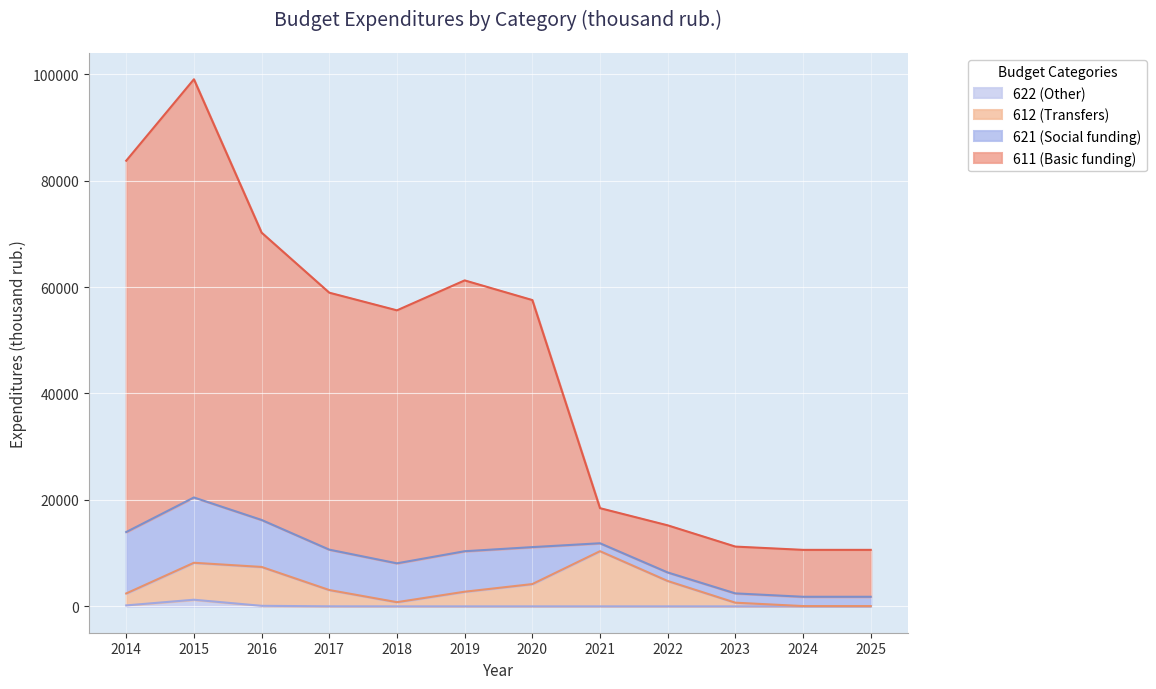

Which series has the widest spread of values?

611 (Basic funding)